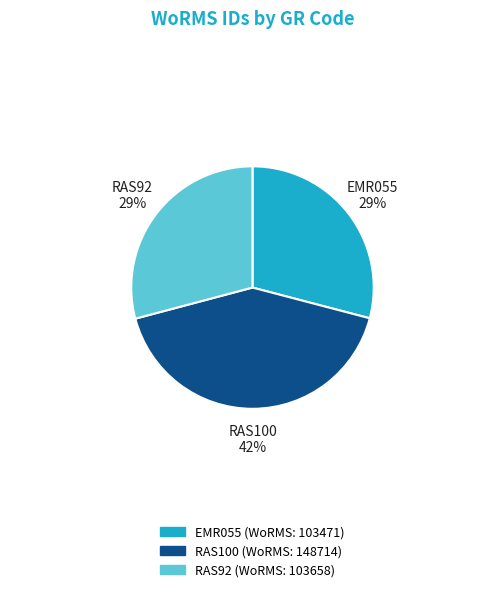

How many slices are in this pie chart?

3